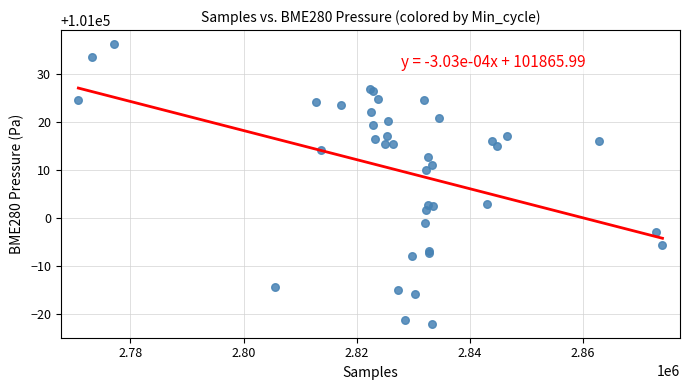

What Y value in the scatter plot is closest to 101007?

101010.0